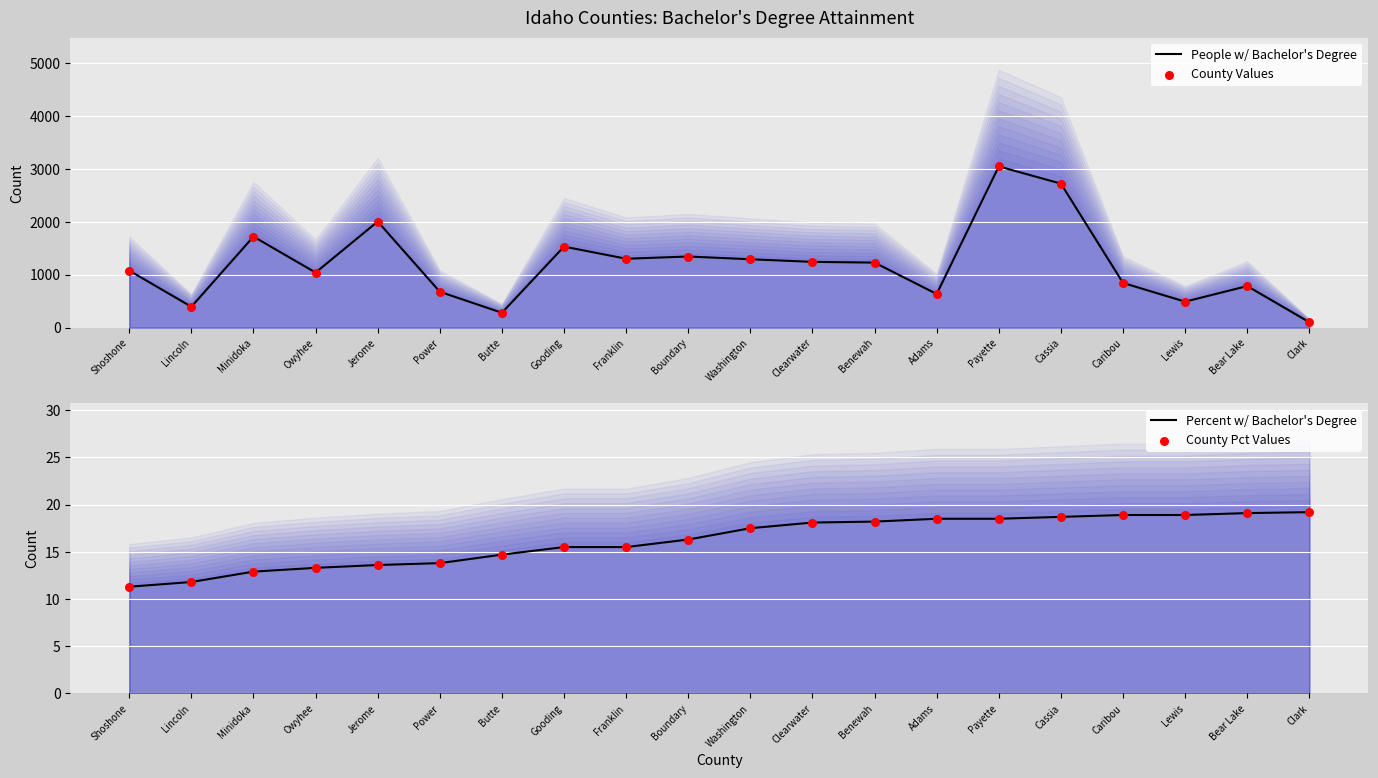

At which category is the sum across all series the highest?

Payette